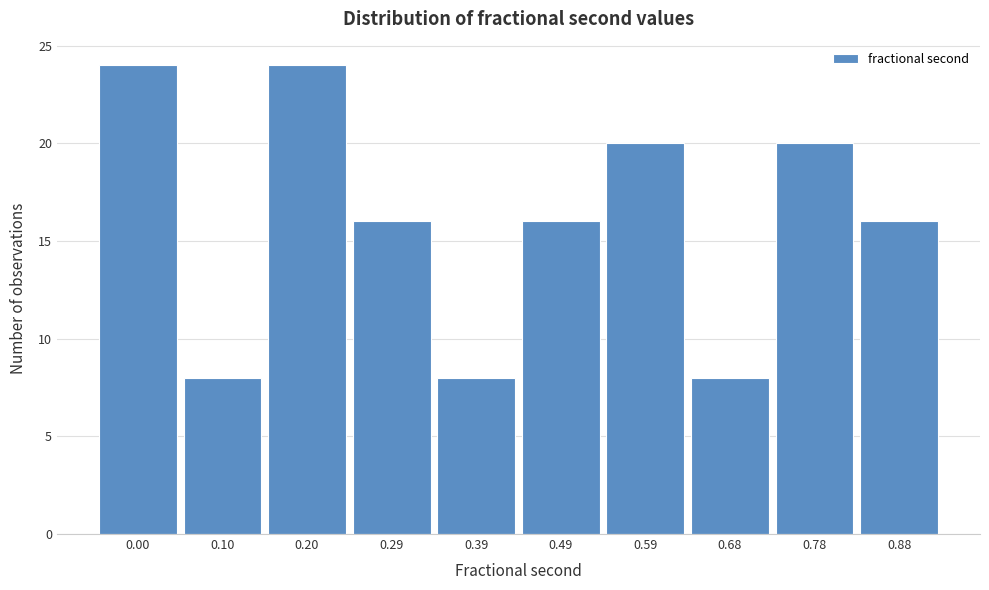

Reading left to right, what are all the values shown in this chart?

24	8	24	16	8	16	20	8	20	16